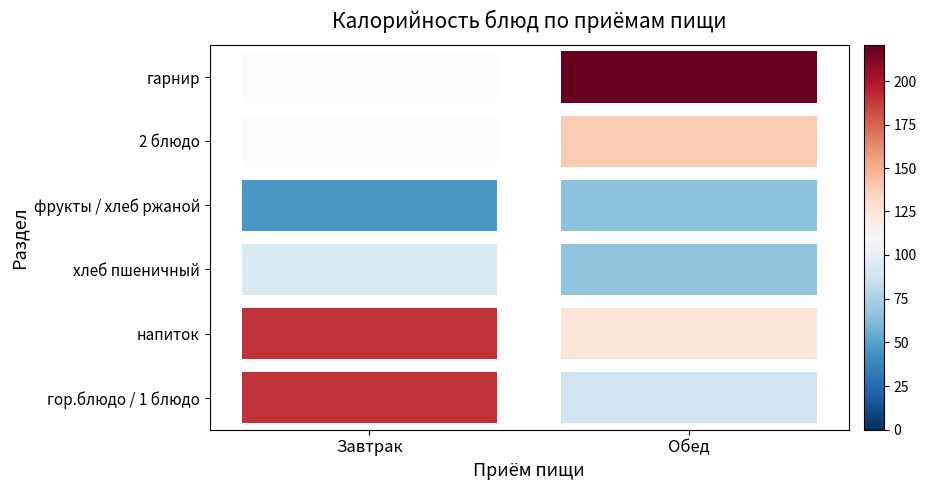

Is it true that Обед equals -55 at хлеб?

False